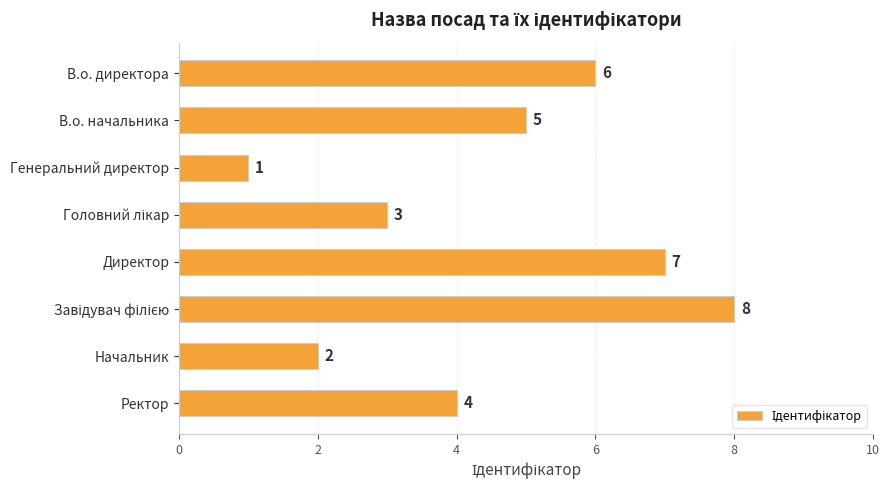

What position from the top is В.о. директора?

1